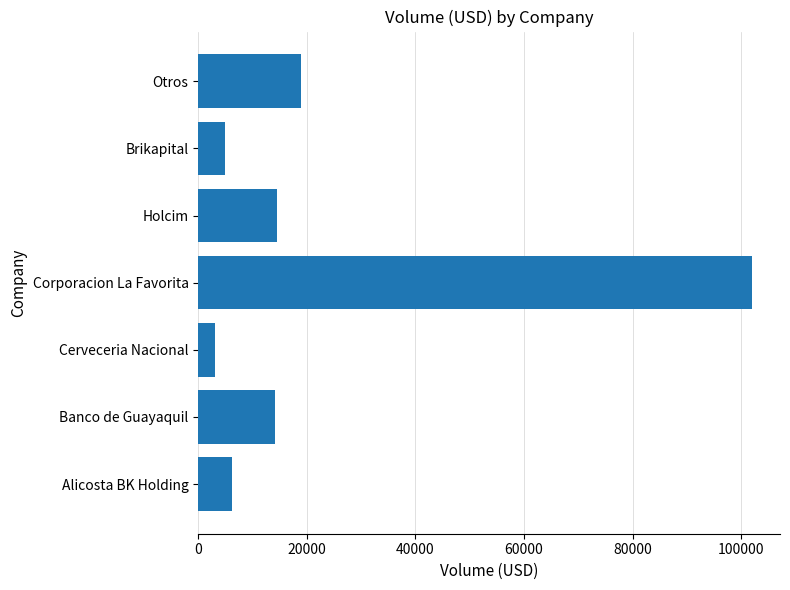

What is the difference between the maximum and minimum values?

98976.6